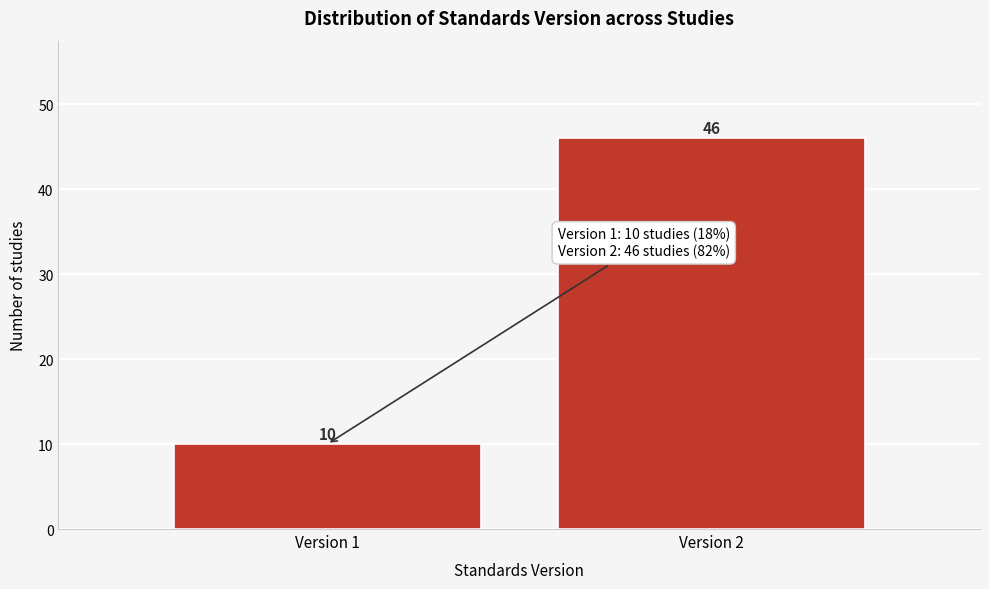

Reading left to right, extract all data points from this chart.

10	46